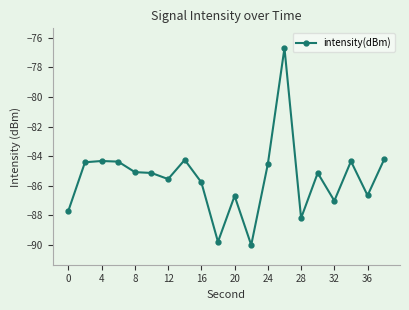

True or false: there are more than 2 points higher than both neighbors.

True